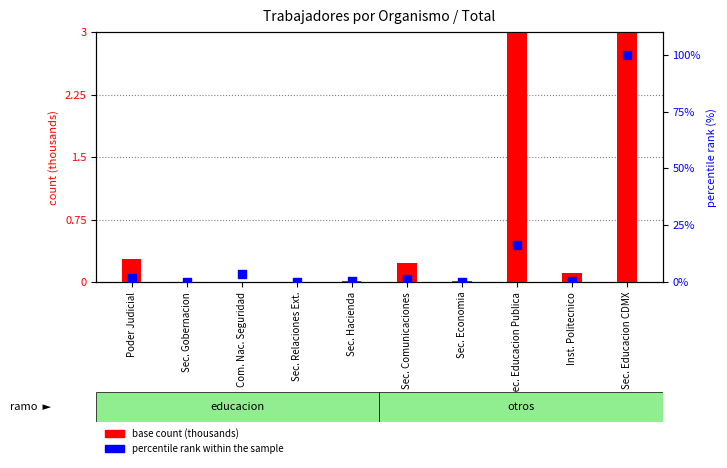

At how many categories does at least one series exceed 55?

1